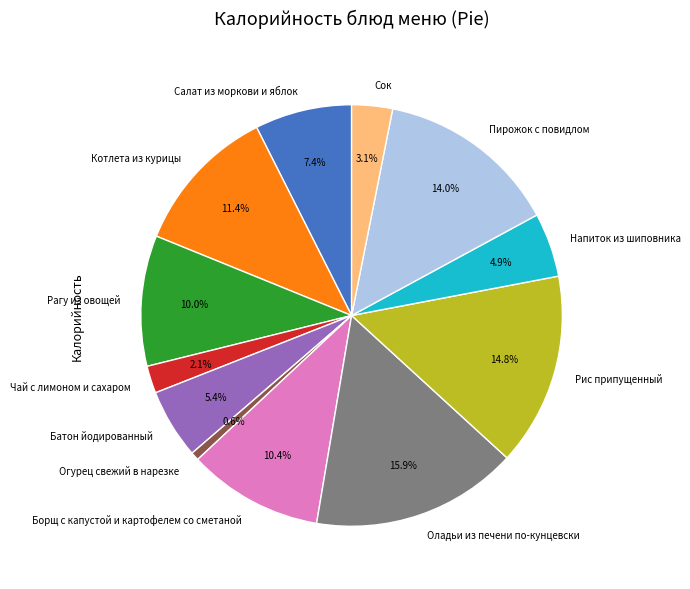

Does Борщ с капустой и картофелем со сметаной account for over 50% of the chart?

No